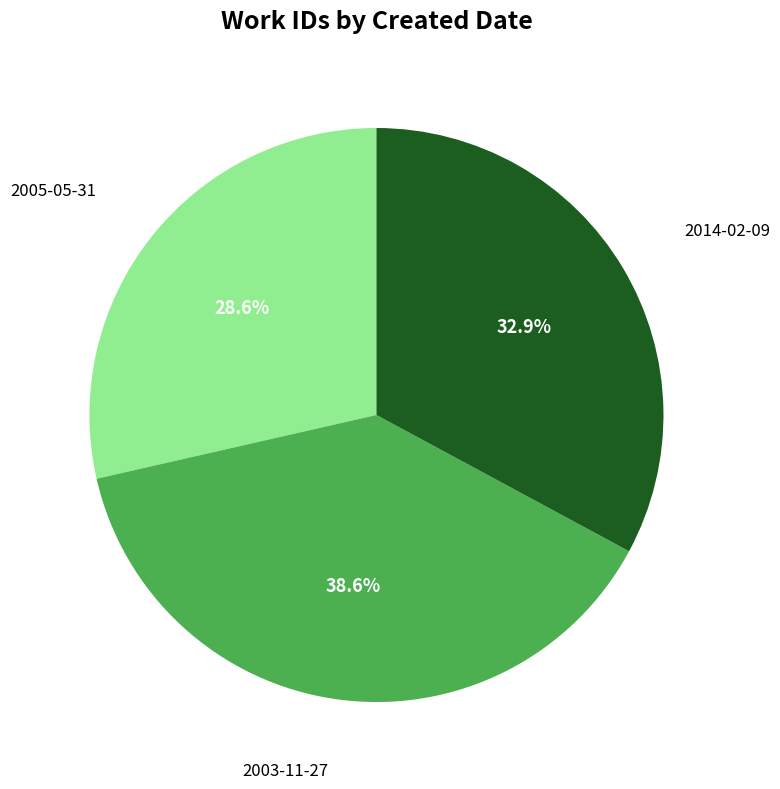

Does any single category account for the majority?

No